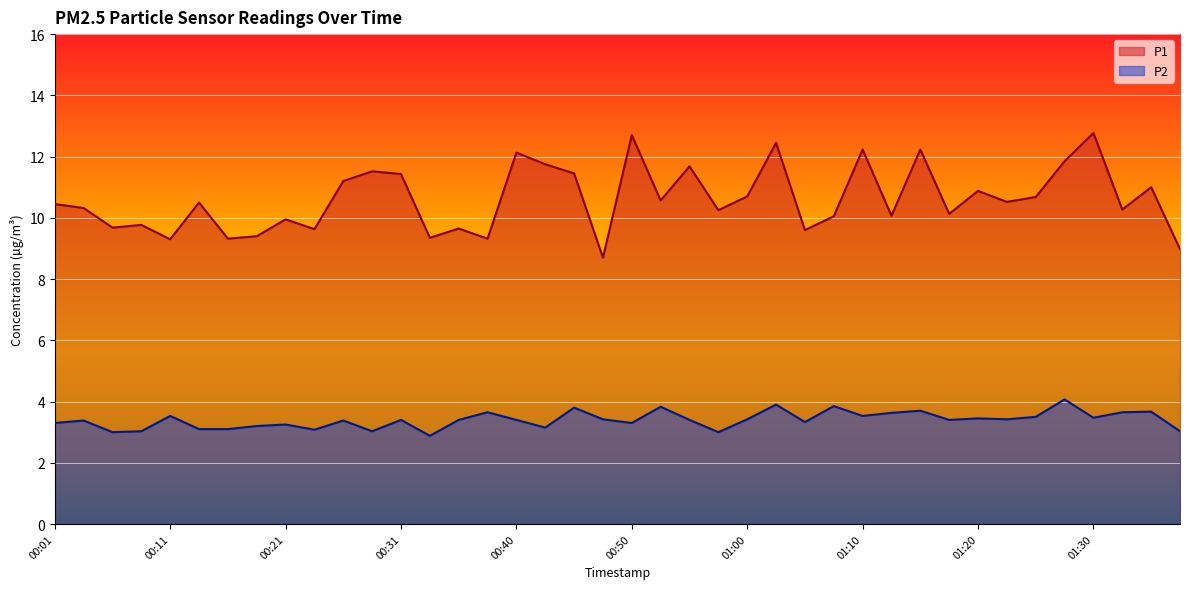

Does the chart display data point markers on the line(s)?

No